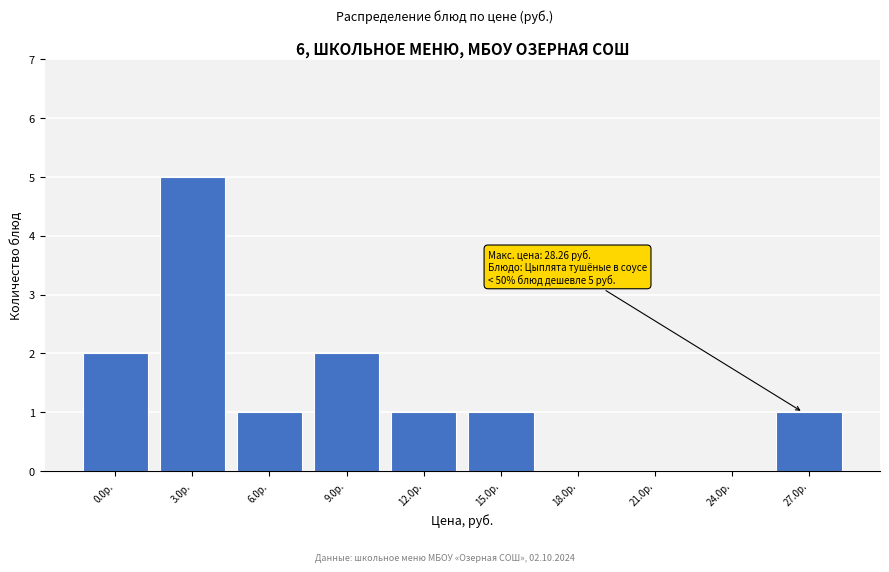

Reading right to left, transcribe all the data shown in this chart.

27.0р.=1	24.0р.=0	21.0р.=0	18.0р.=0	15.0р.=1	12.0р.=1	9.0р.=2	6.0р.=1	3.0р.=5	0.0р.=2